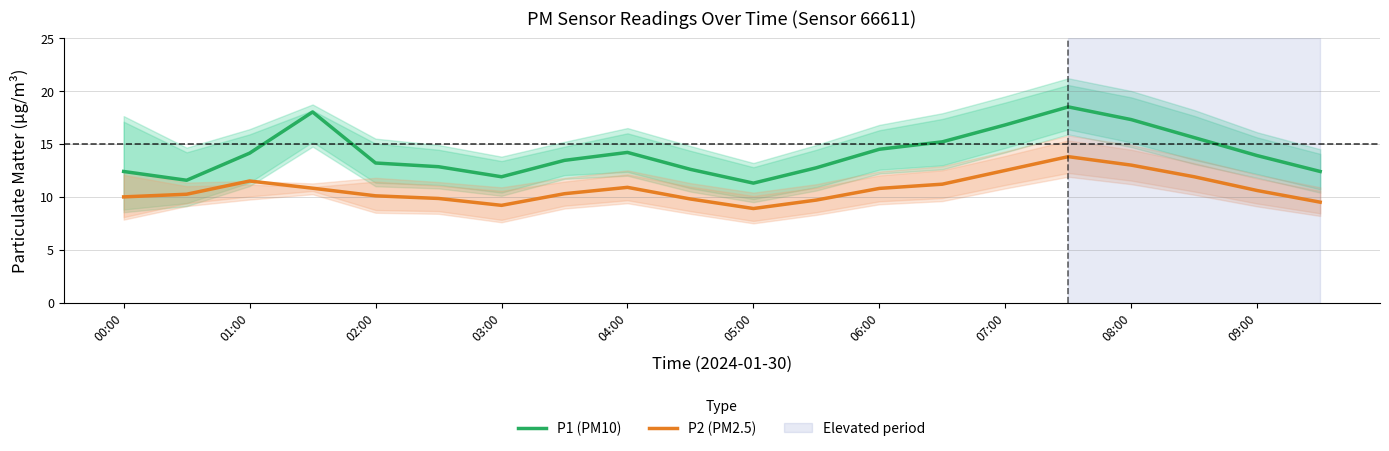

What are all the series names shown in the legend?

P1 (PM10), P2 (PM2.5)